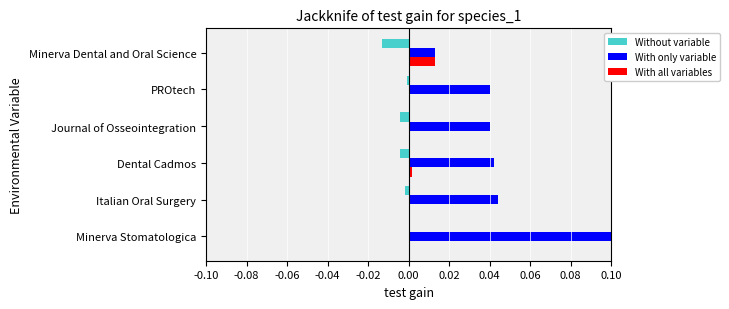

Which series has the largest range (max minus min)?

With only variable